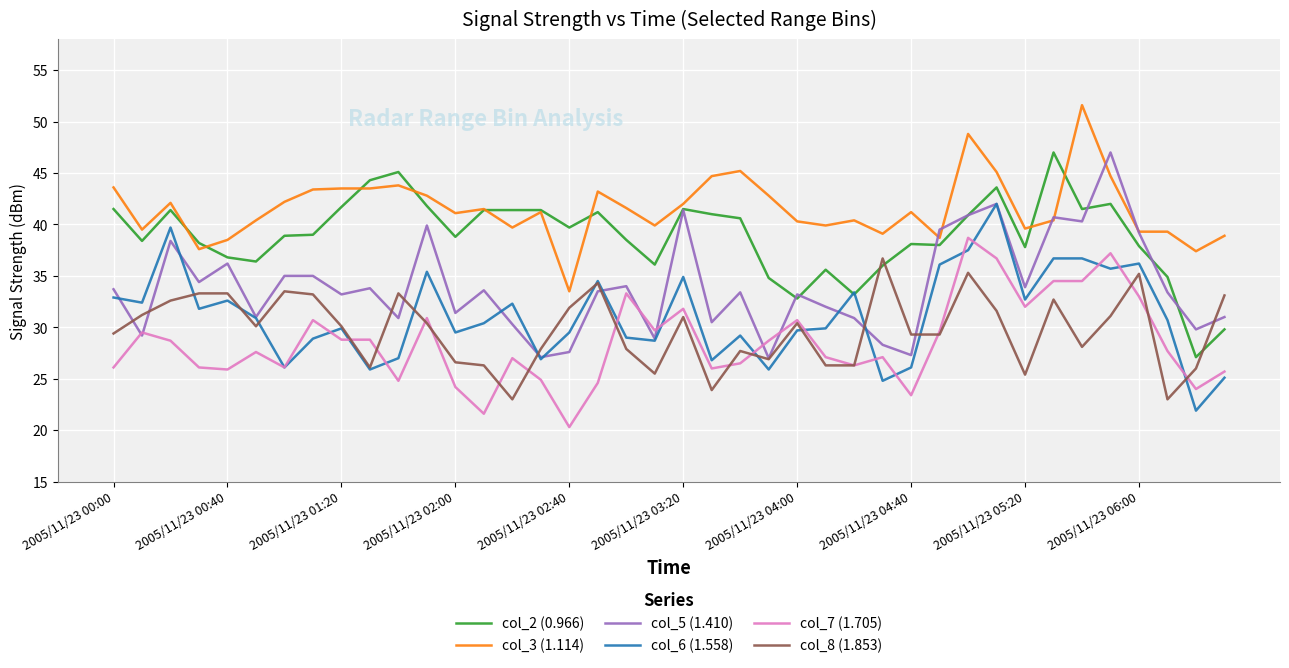

What is the sum of all col_8 (1.853) values?

1189.2